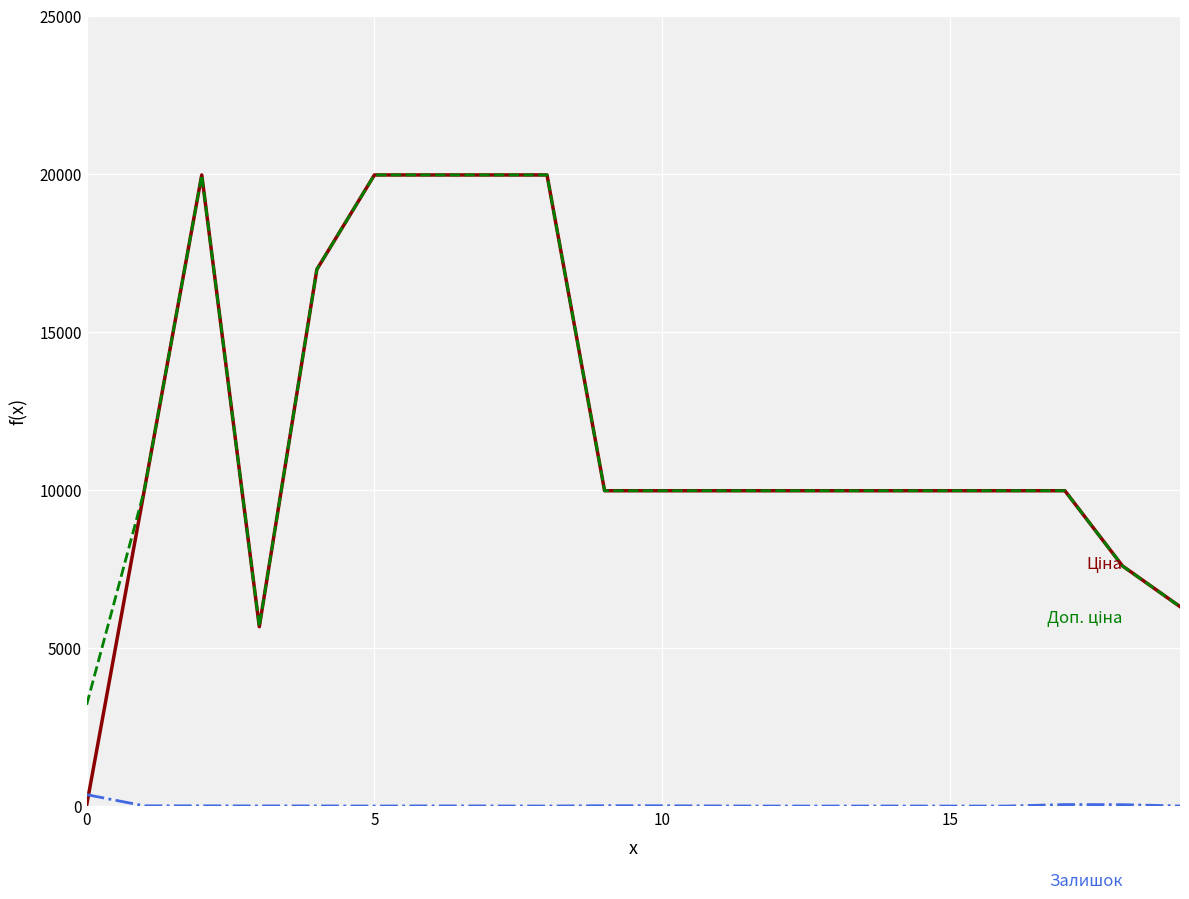

Is this an area chart (filled region under the line)?

No